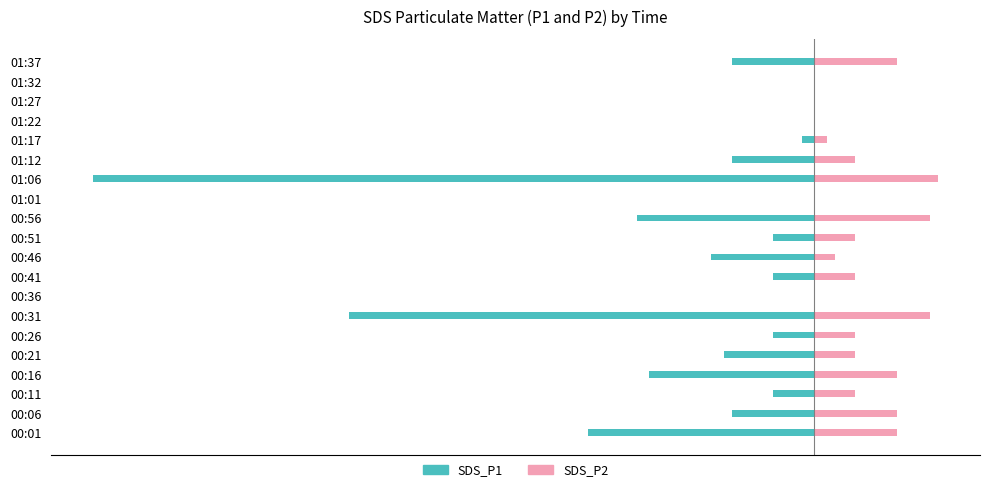

Which series has the widest spread of values?

SDS_P1